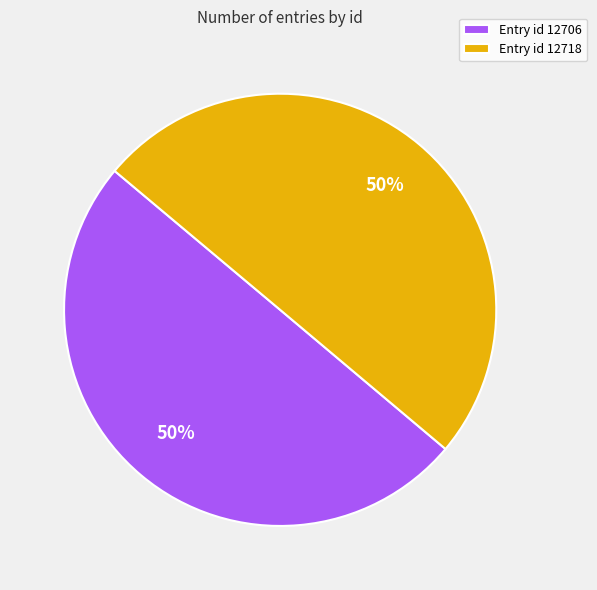

How many slices are in this pie chart?

2